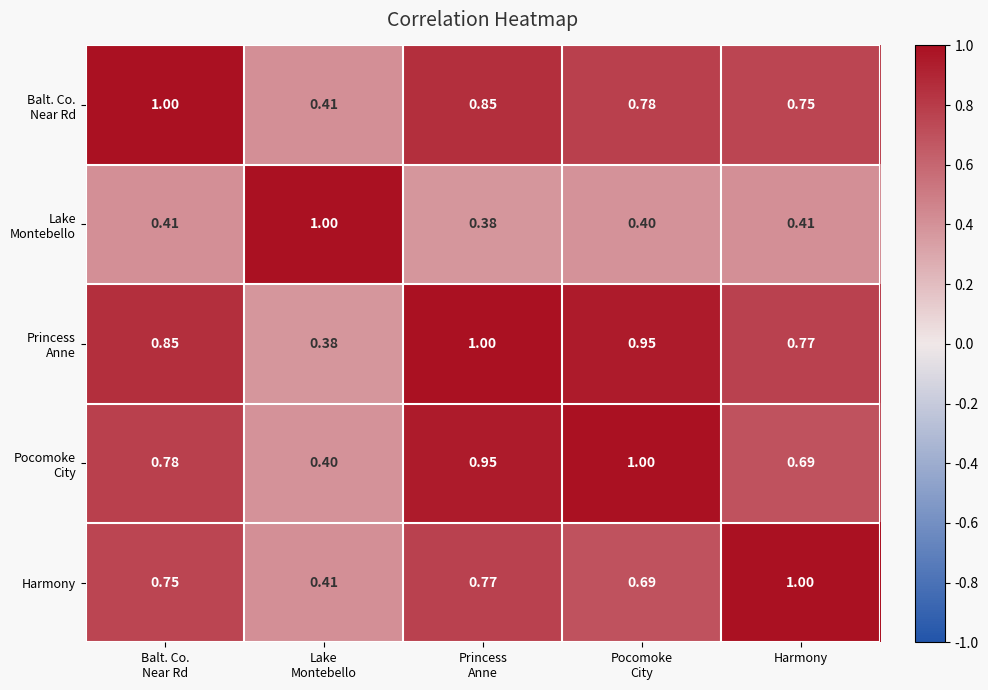

At which category is the sum across all series the highest?

Princess
Anne